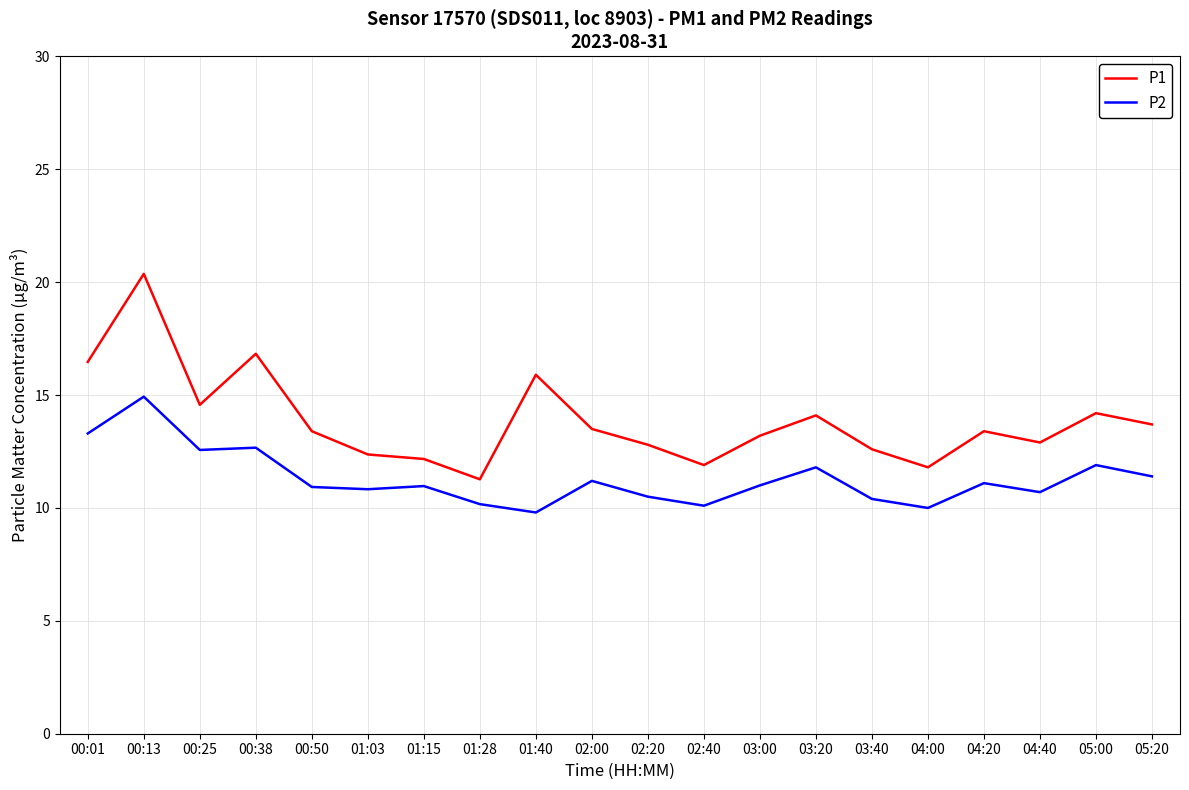

Is it true that P1 equals 34.1 at 00:13?

False